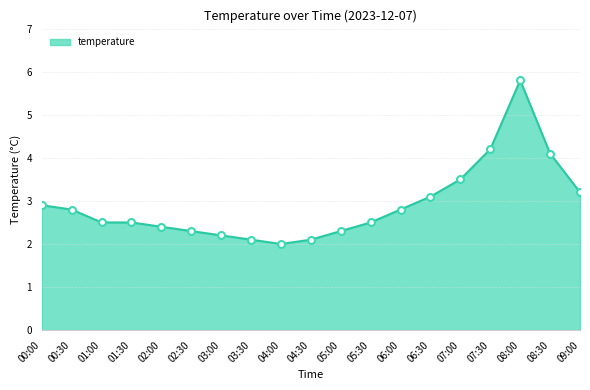

Between 08:00 and 09:00, which is larger?

08:00